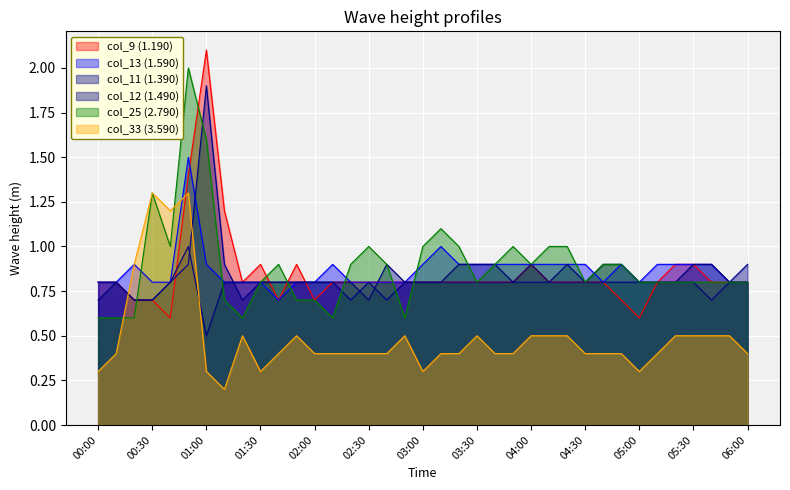

In col_25 (2.790), how many points are lower than both neighbors (excluding endpoints)?

7